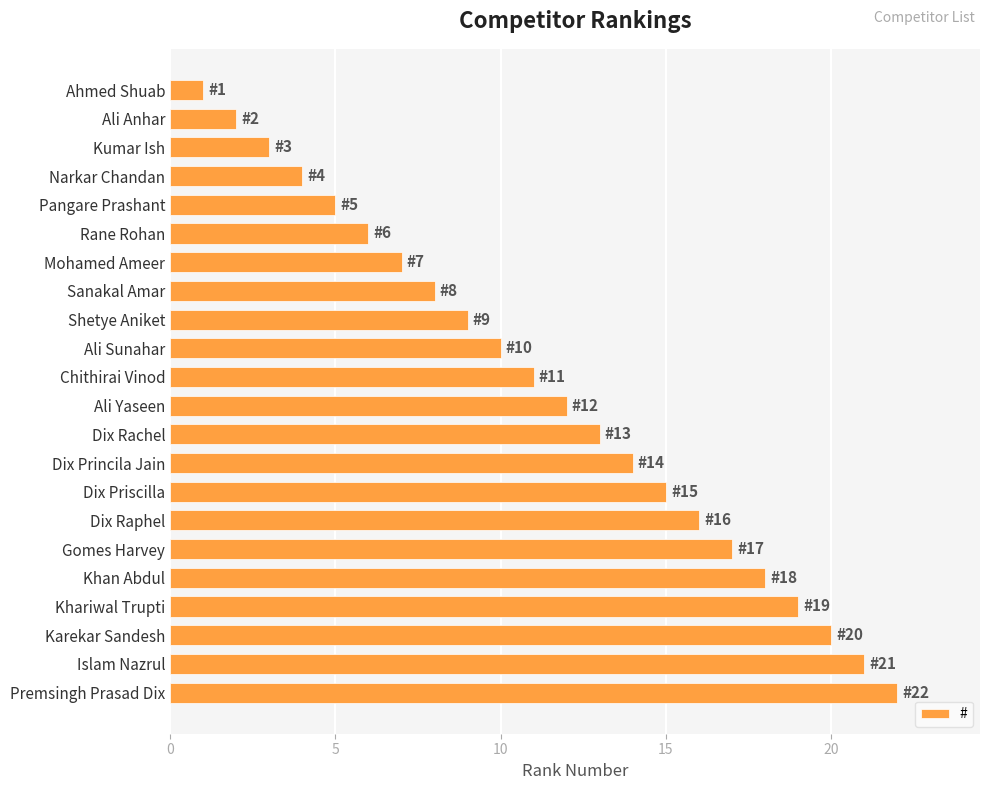

Rank the categories by value from highest to lowest.

Premsingh Prasad Dix, Islam Nazrul, Karekar Sandesh, Khariwal Trupti, Khan Abdul, Gomes Harvey, Dix Raphel, Dix Priscilla, Dix Princila Jain, Dix Rachel, Ali Yaseen, Chithirai Vinod, Ali Sunahar, Shetye Aniket, Sanakal Amar, Mohamed Ameer, Rane Rohan, Pangare Prashant, Narkar Chandan, Kumar Ish, Ali Anhar, Ahmed Shuab